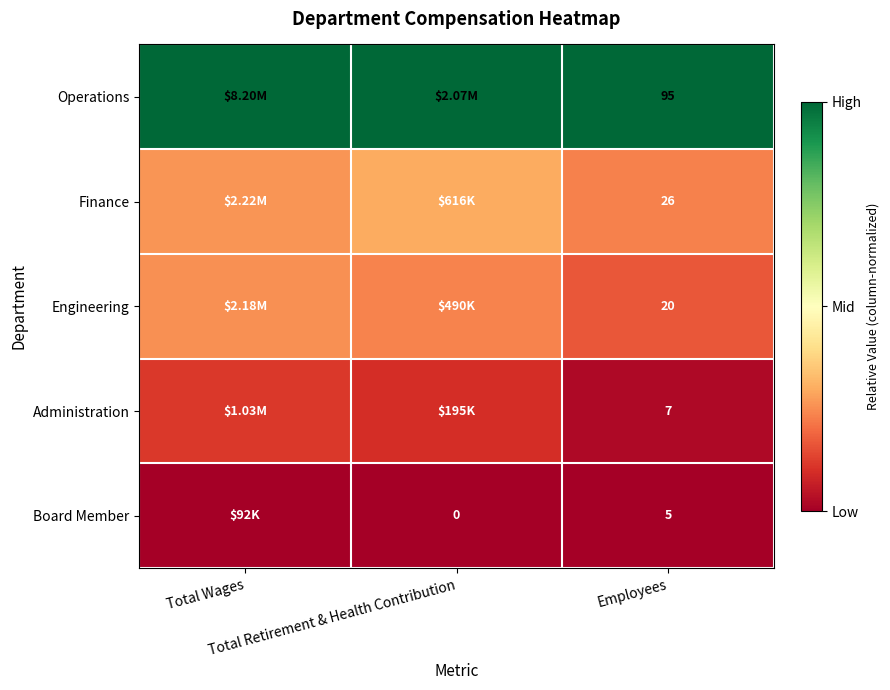

At Total Retirement & Health Contribution, list the series in order from largest to smallest.

Operations, Finance, Engineering, Administration, Board Member